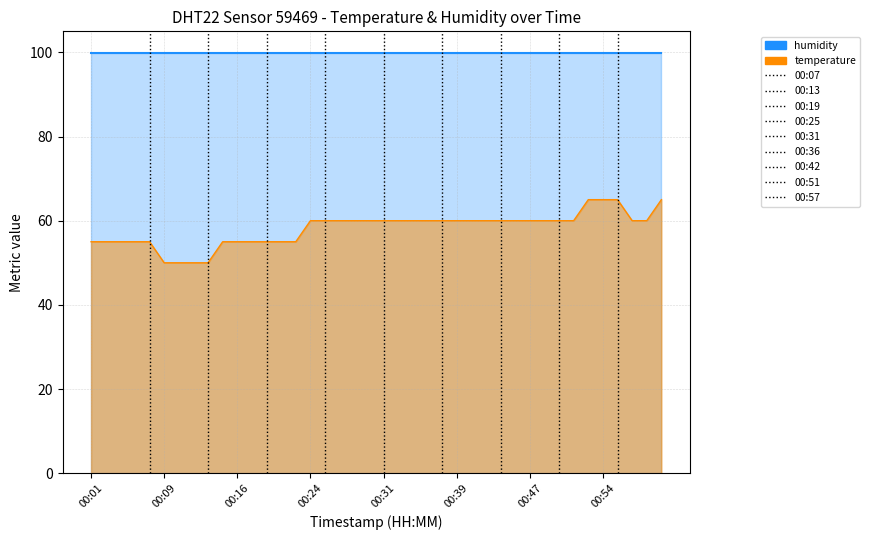

What is the value of the 14th point from the left?

55.0